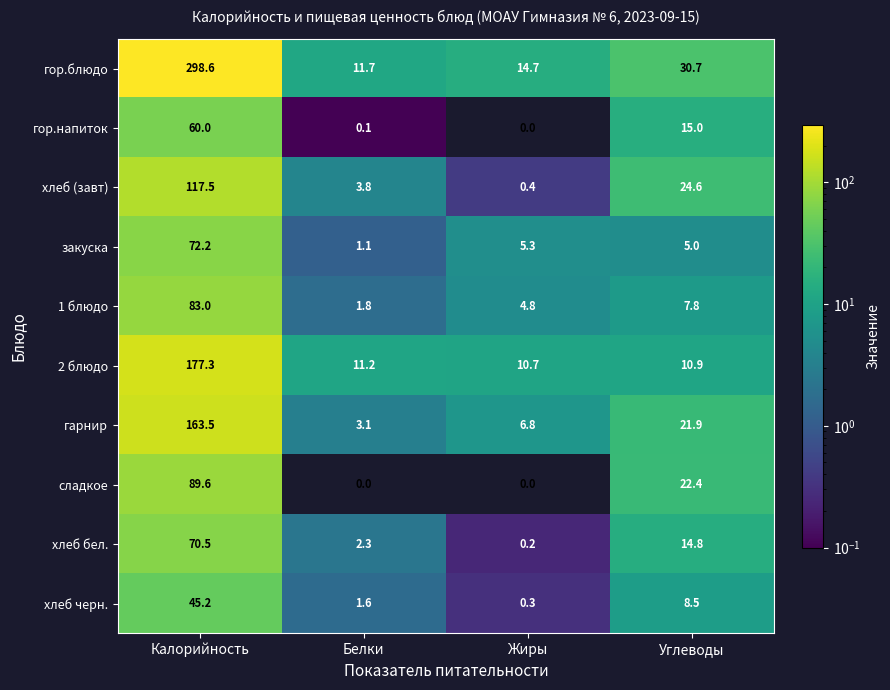

What is the difference between the maximum and second lowest values in the 1 блюдо series?

78.2